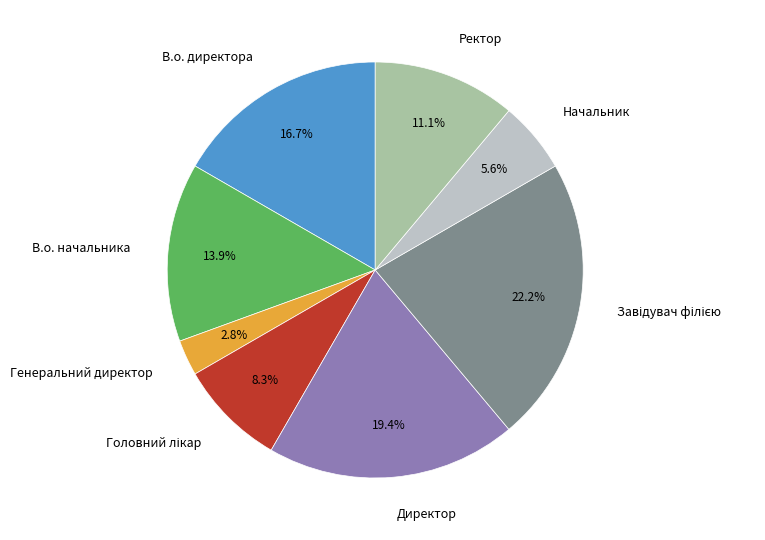

Is there a majority slice in this chart?

No